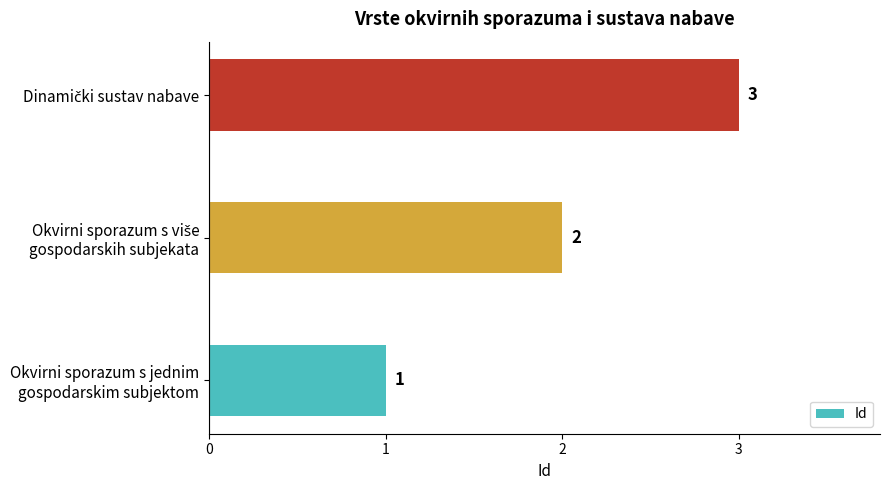

What is the average value?

2